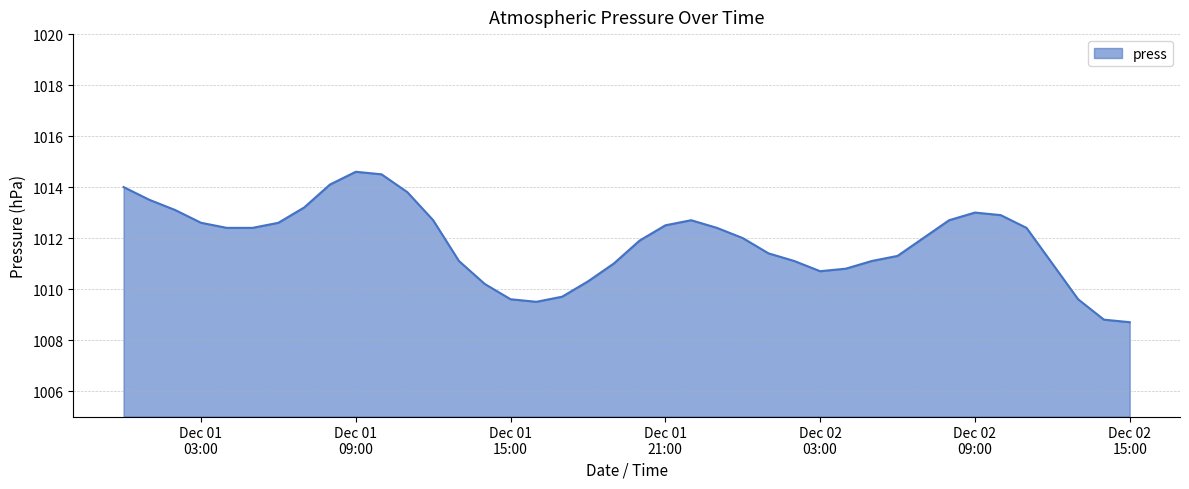

What is the maximum value shown in the chart?

1014.6